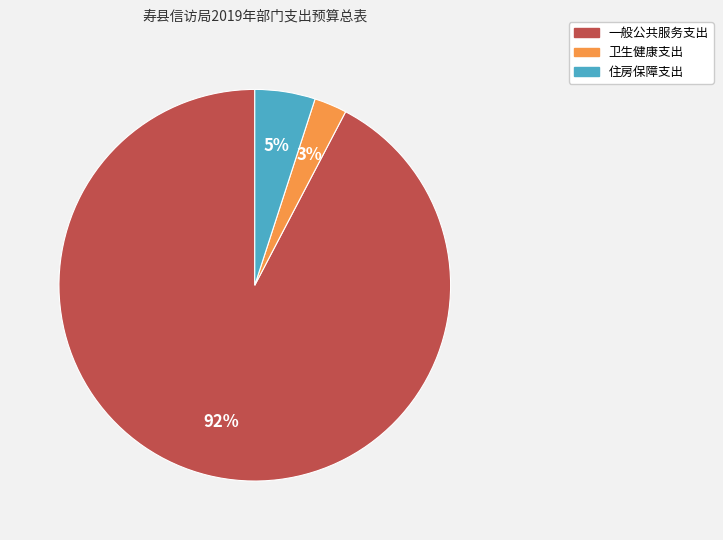

What percentage is the 住房保障支出 slice, to the nearest percent?

5%